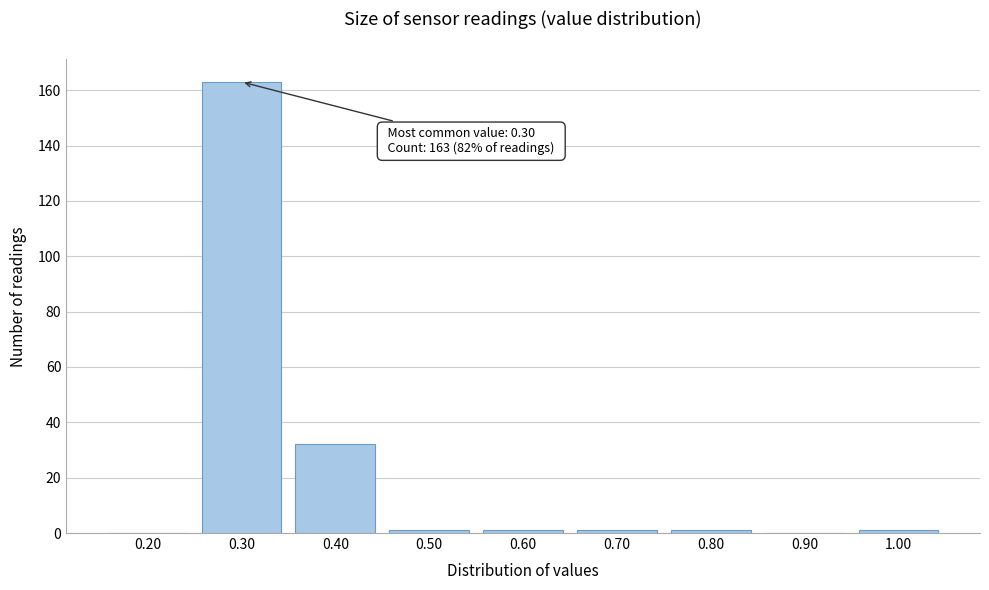

Reading left to right, transcribe all the data shown in this chart.

0.20=0	0.30=163	0.40=32	0.50=1	0.60=1	0.70=1	0.80=1	0.90=0	1.00=1